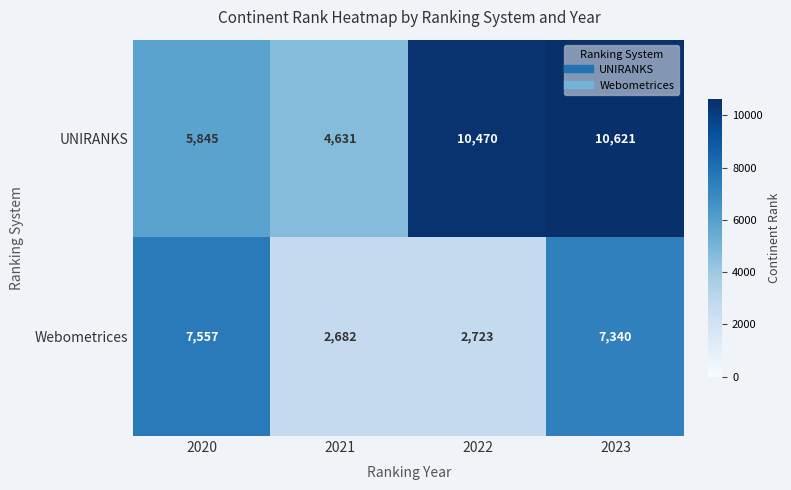

Reading left to right, extract all data points from this chart.

UNIRANKS: 2020=5845	2021=4631	2022=10470	2023=10621
Webometrices: 2020=7557	2021=2682	2022=2723	2023=7340